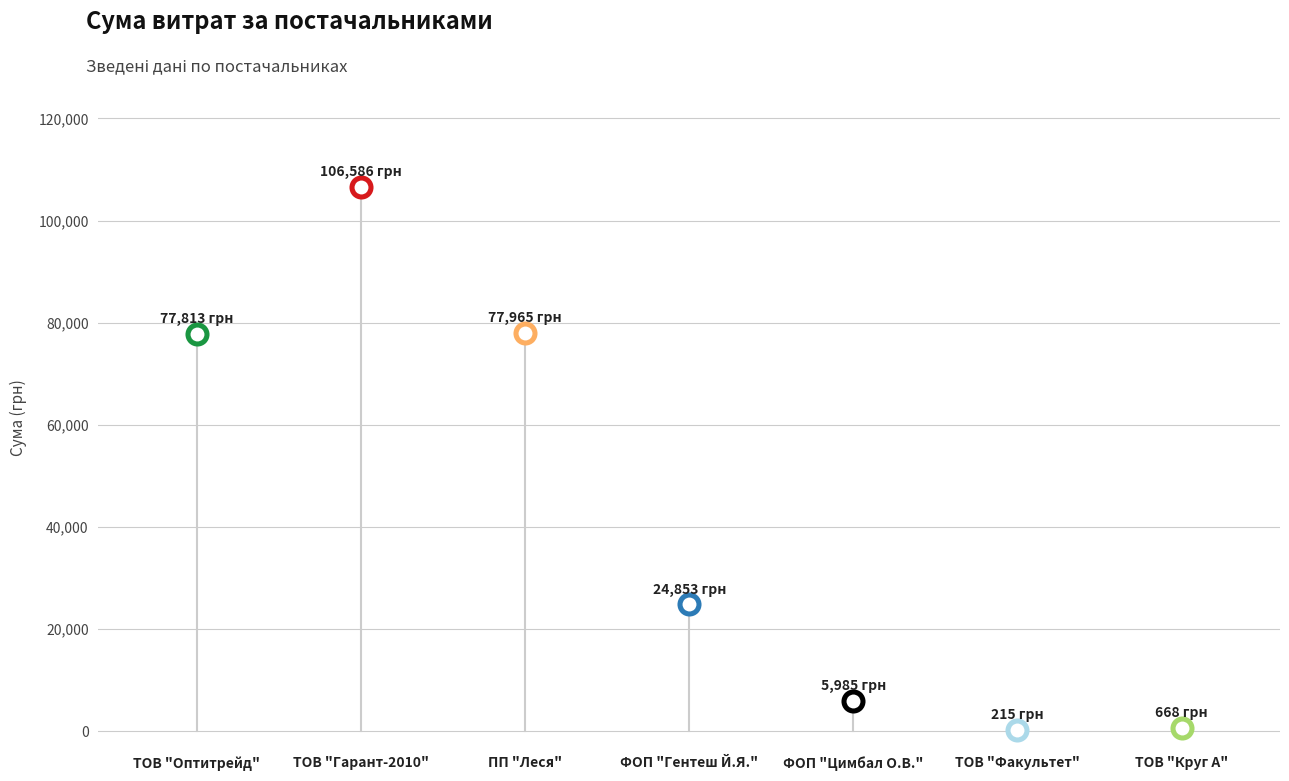

What is the change in value from ТОВ "Гарант-2010" to ПП "Леся"?

-28620.9